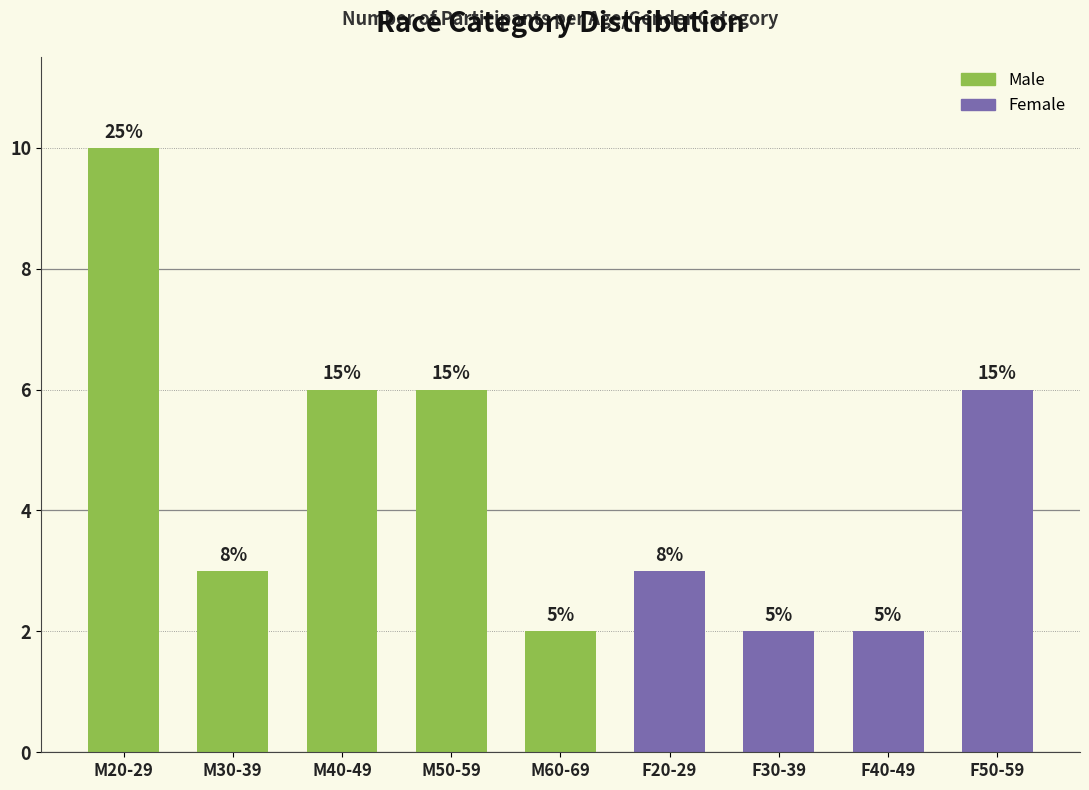

What is the label of the 3rd bar from the right?

F30-39